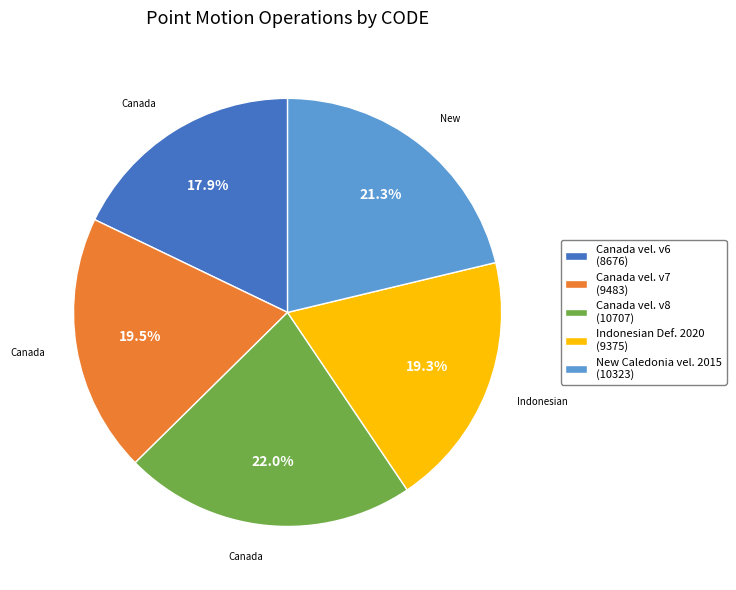

What is the largest slice in the pie chart?

Canada vel. v8 (10707)